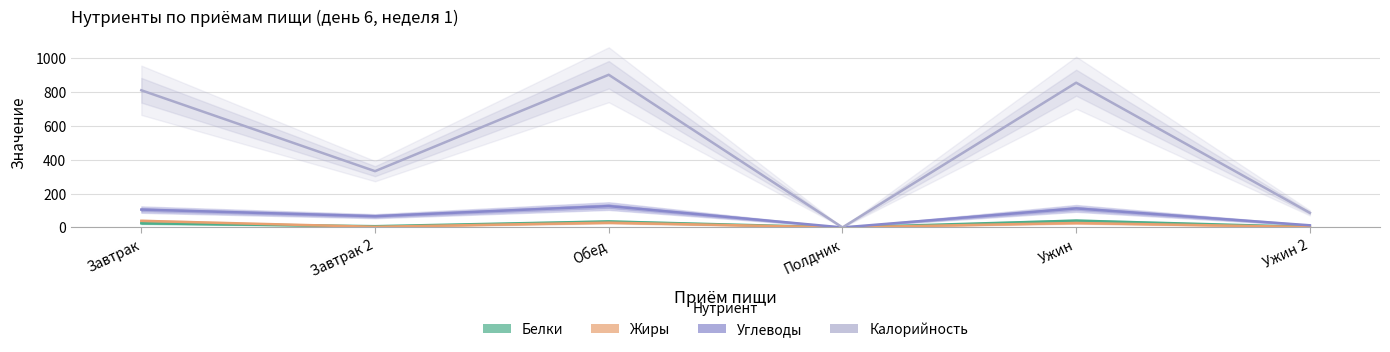

Reading left to right, extract all data points from this chart.

Белки: Завтрак=24.4	Завтрак 2=7.3	Обед=35.4	Полдник=0.0	Ужин=40.1	Ужин 2=3.3
Жиры: Завтрак=38.9	Завтрак 2=3.6	Обед=28.2	Полдник=0.0	Ужин=26.2	Ужин 2=2.5
Углеводы: Завтрак=105.3	Завтрак 2=66.3	Обед=126.0	Полдник=0.0	Ужин=112.3	Ужин 2=12.6
Калорийность: Завтрак=809.4	Завтрак 2=332.0	Обед=900.9	Полдник=0.0	Ужин=854.1	Ужин 2=86.0